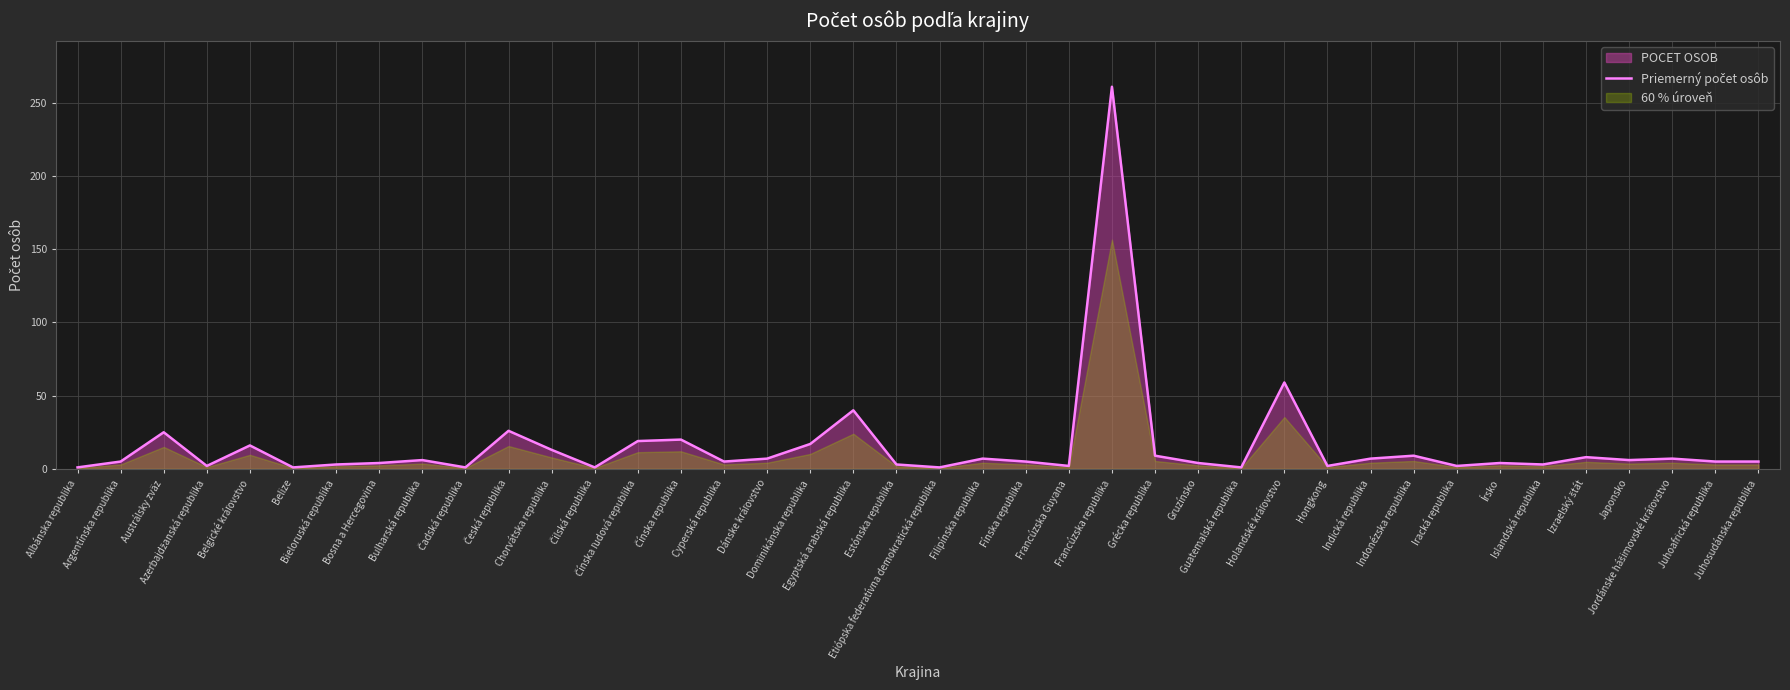

Where is the first local minimum?

Azerbajdžanská republika